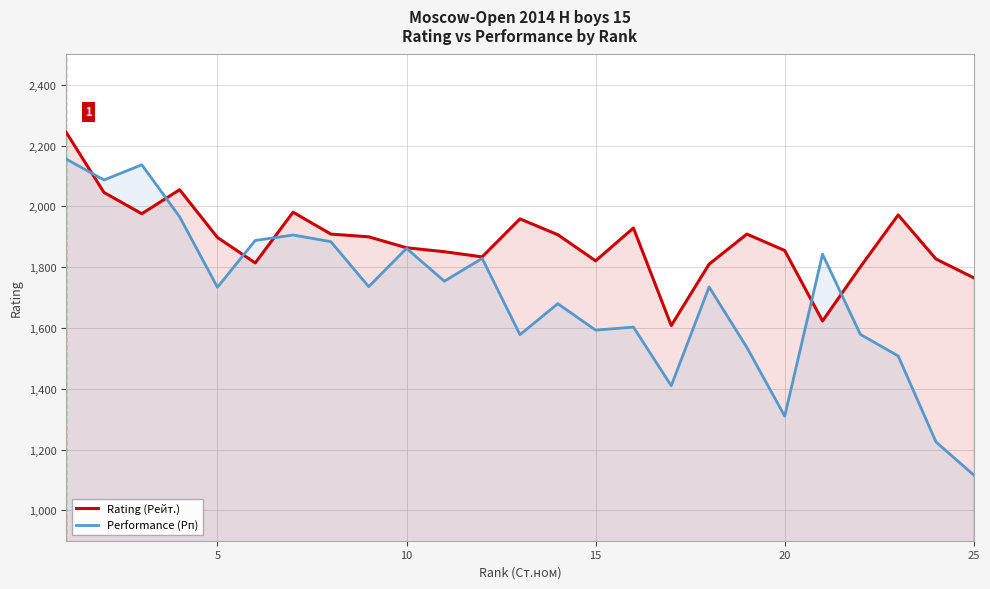

What is the difference between the second highest and minimum values in the Rating (Рейт.) series?

447